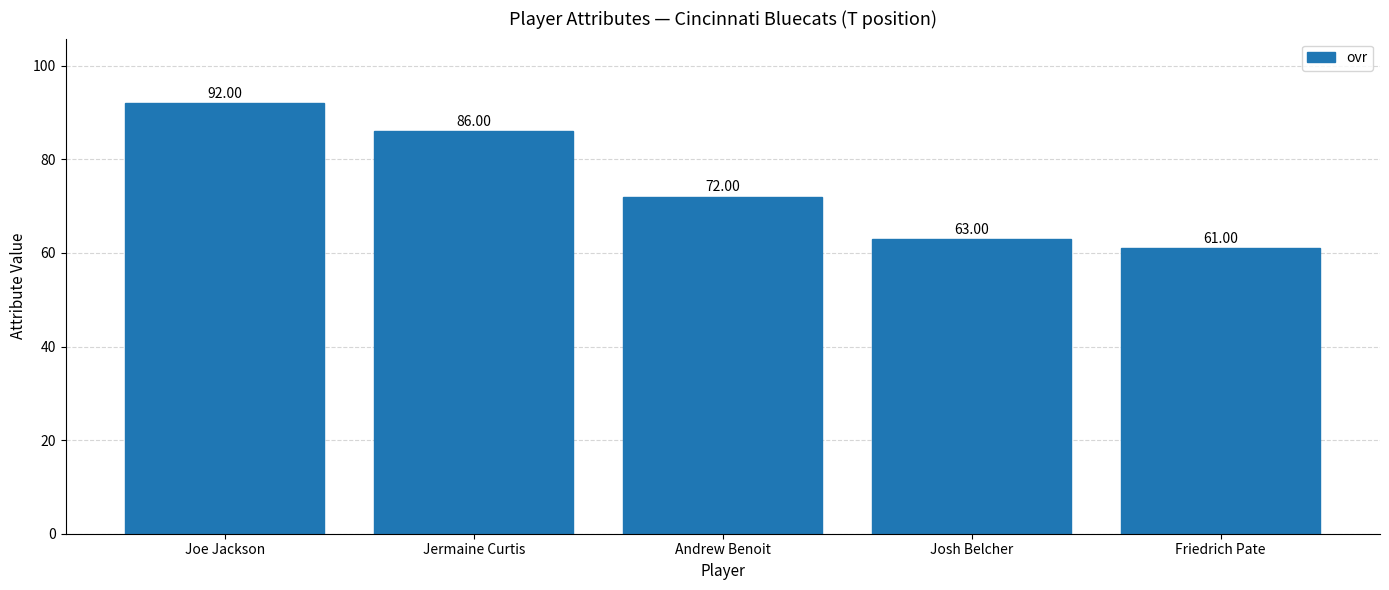

At which label does the data first exceed 72?

Joe Jackson